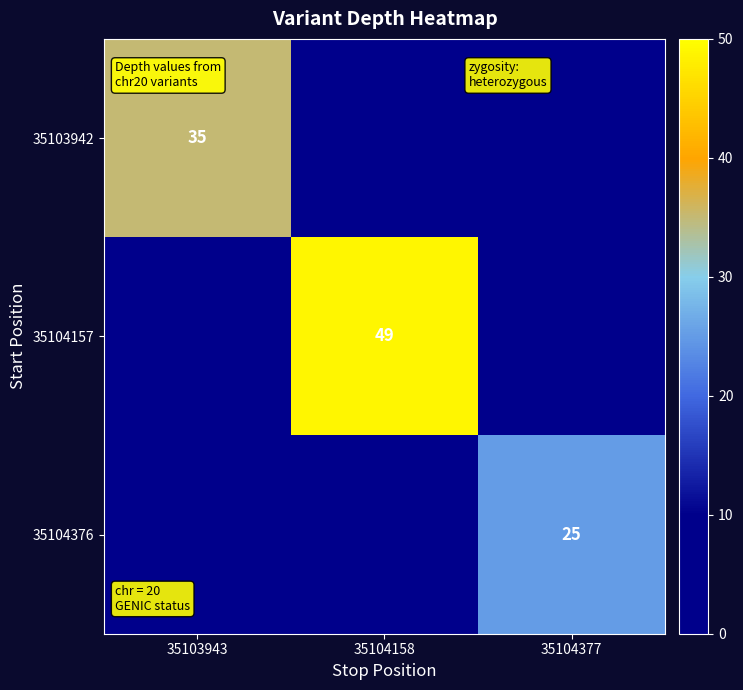

True or false: 35103942 has a value of 35 at 35103943.

True